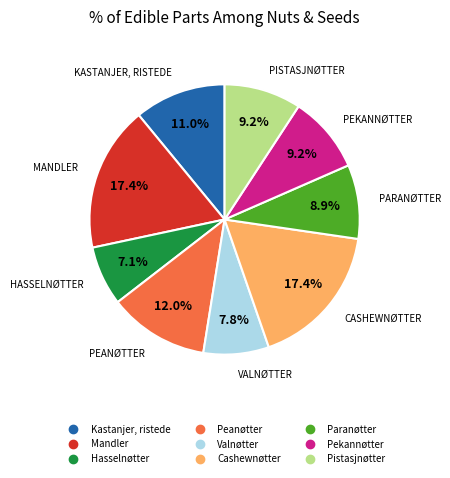

What is the ratio of the value at Pistasjnøtter to the value at Hasselnøtter?

1.3